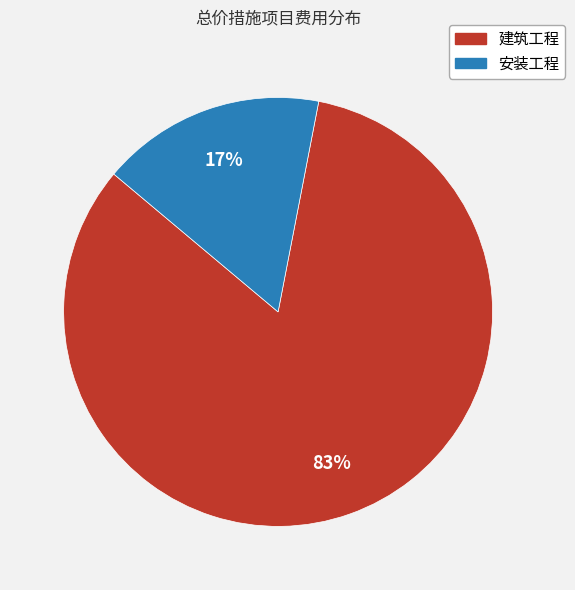

What is the ratio of the value at 建筑工程 to the value at 安装工程?

4.9